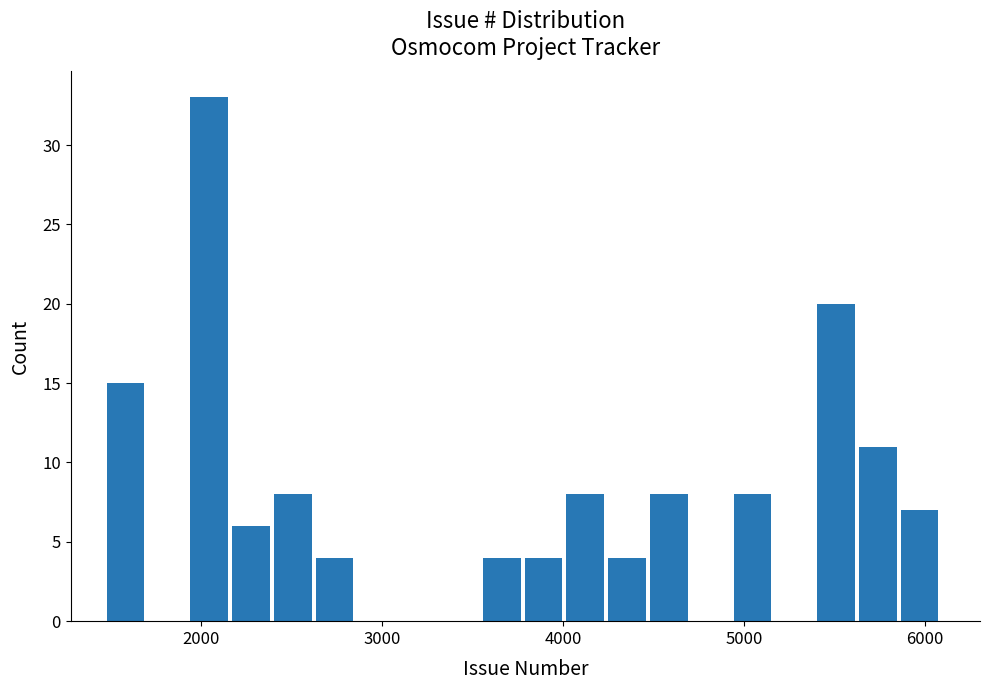

Around what value on the x-axis is the tallest bar? Give the approximate position of its centre, as read against the axis.

2000